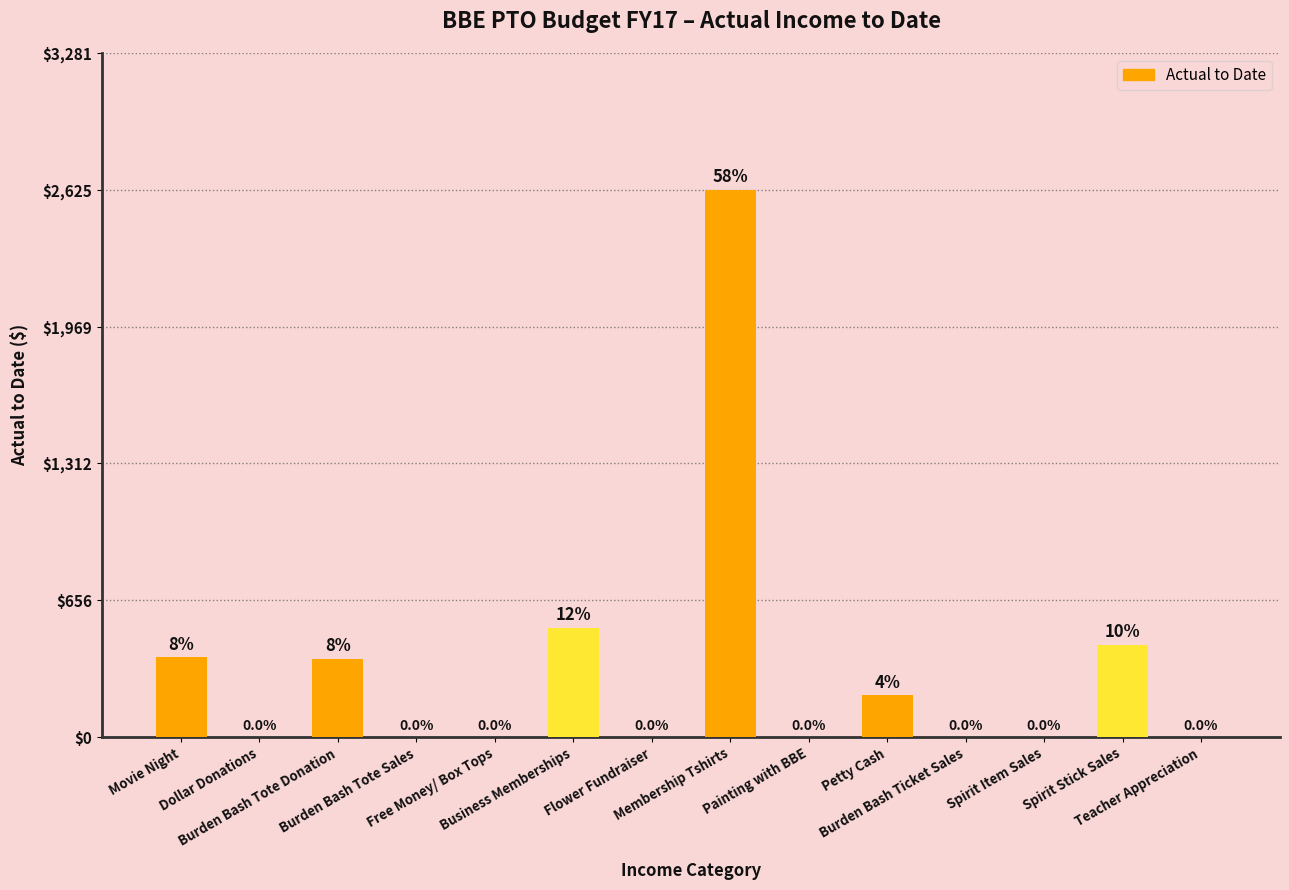

What is the sum of all values?

4551.1